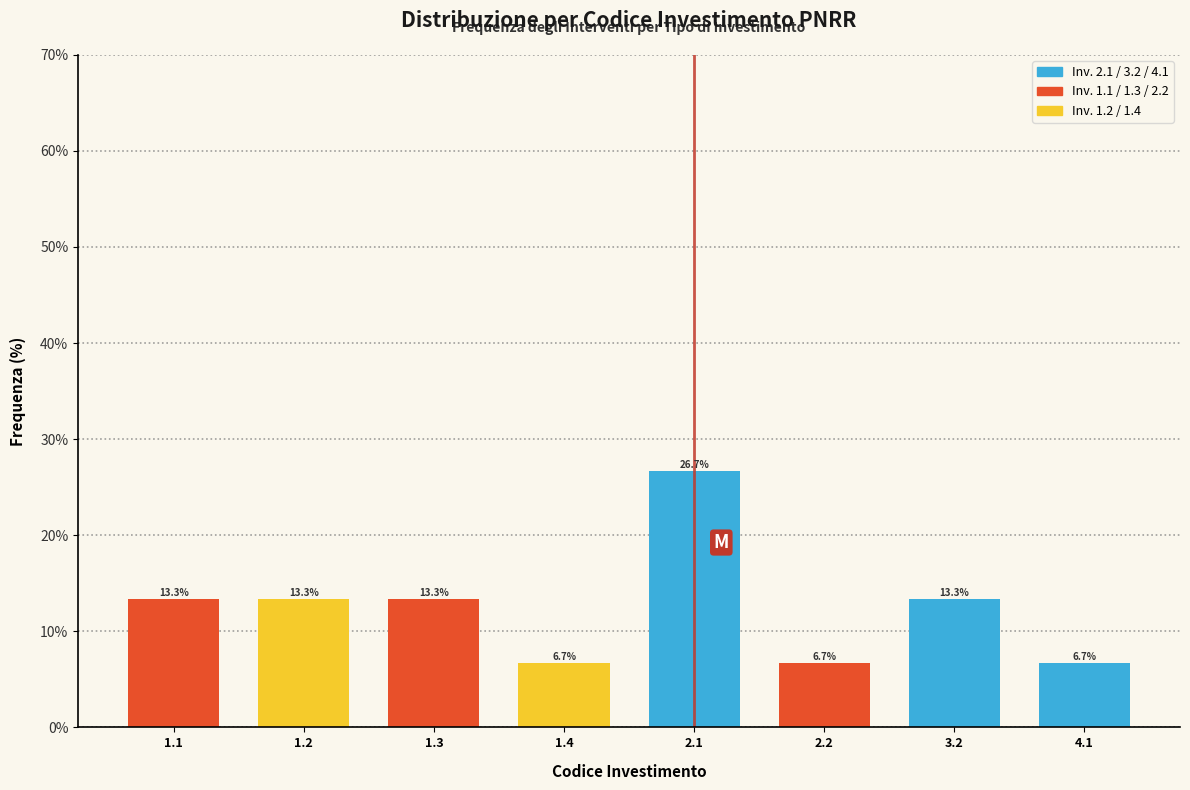

Reading right to left, what are all the values shown in this chart?

6.7	13.3	6.7	26.7	6.7	13.3	13.3	13.3